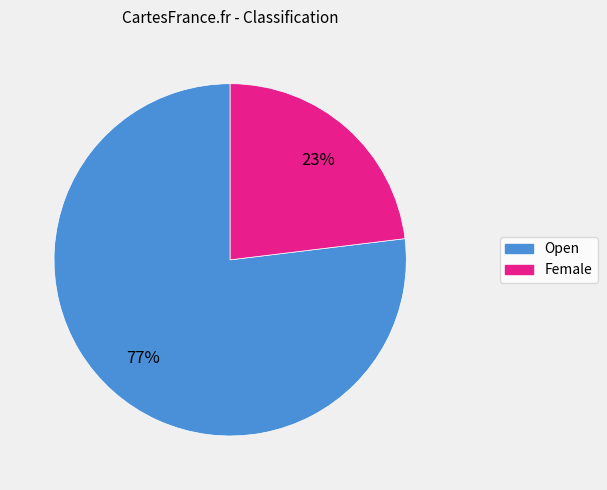

To the nearest percent, what percentage of the pie is Open?

77%